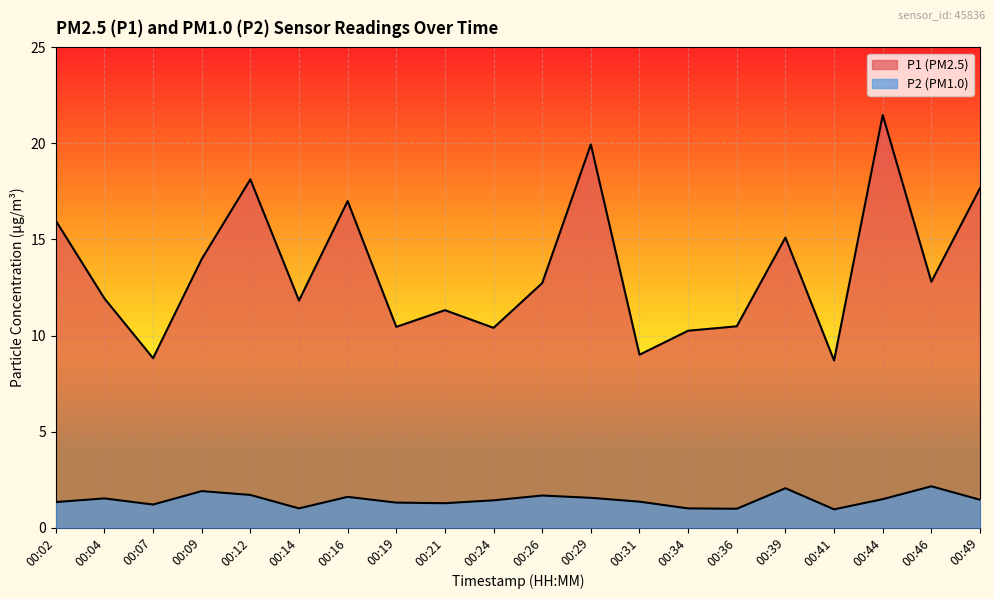

At how many categories does at least one series exceed 10?

17